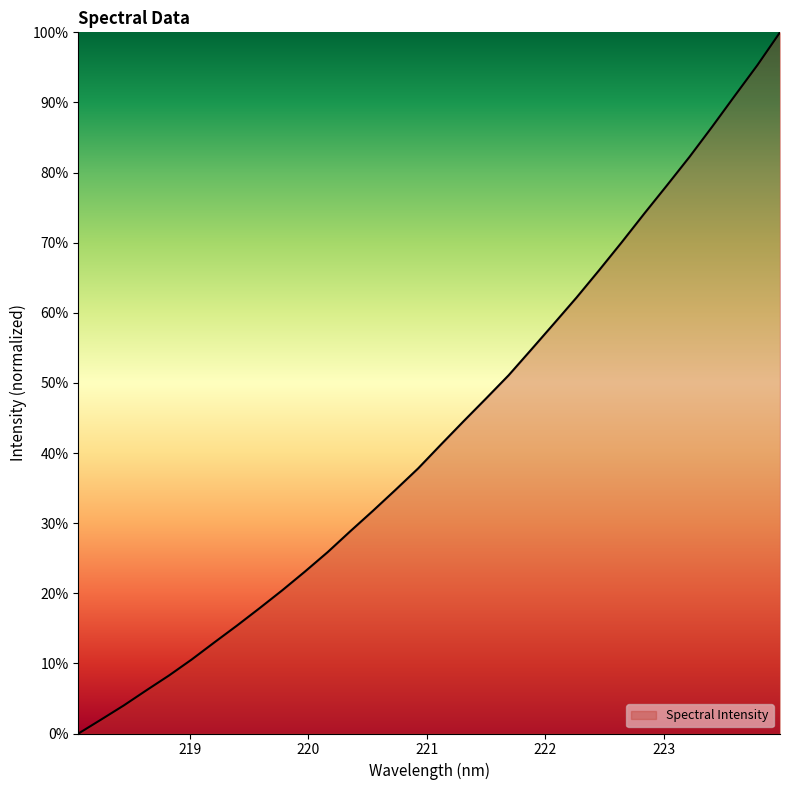

What is the maximum value shown in the chart?

100.0